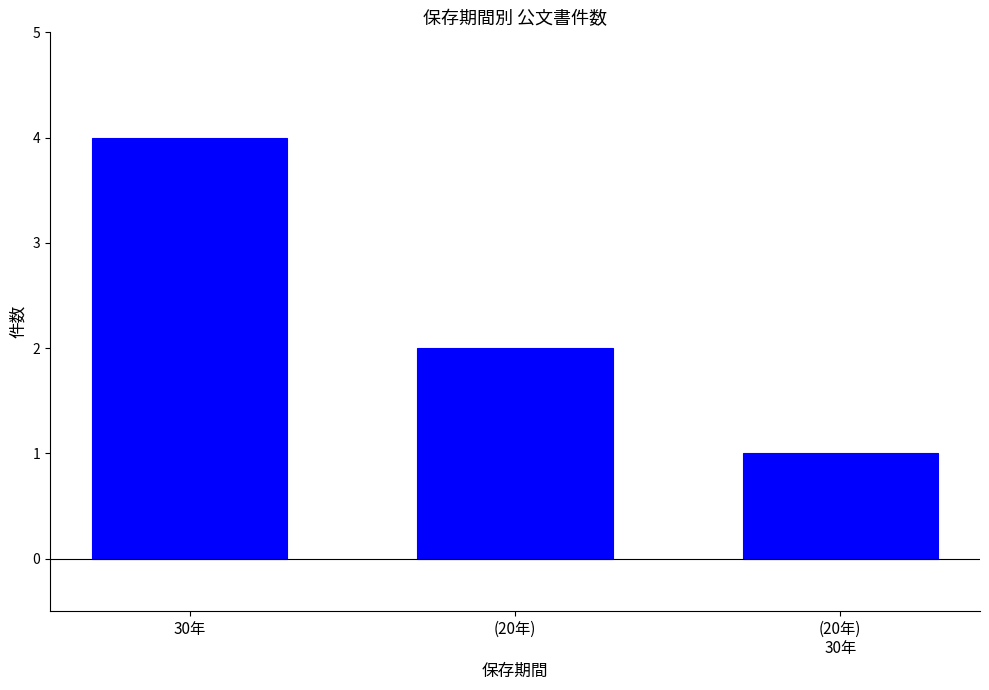

What is the sum of the values at 30年 and (20年)?

6